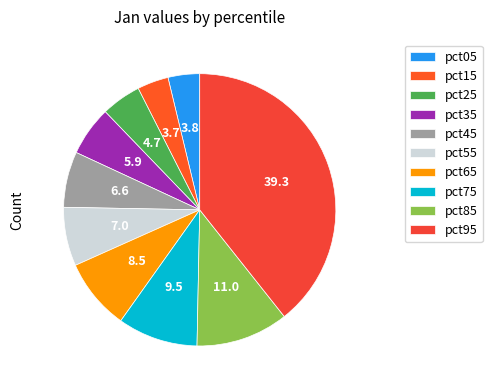

To the nearest percent, what is the average slice percentage?

10%